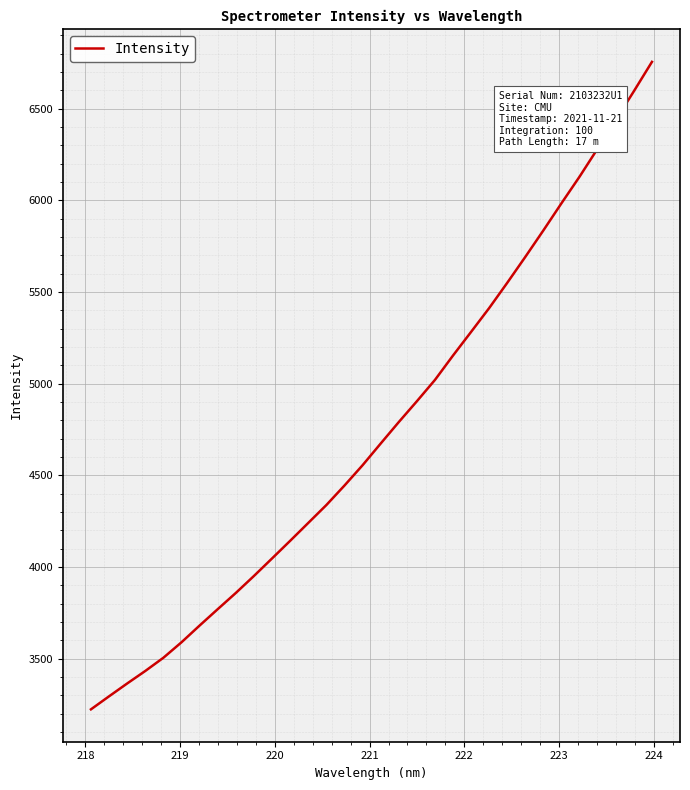

How many values exceed 4673?

16